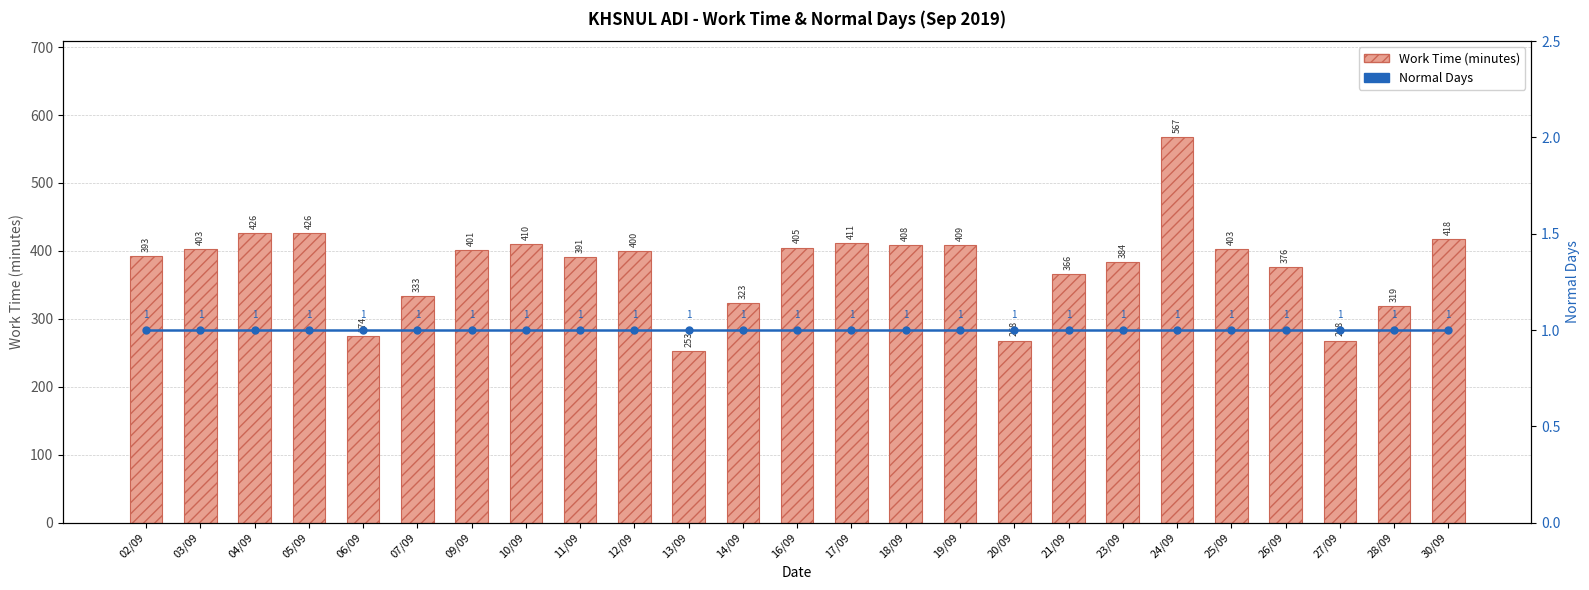

Is the value of Normal Days at 23/09 greater than the value of Work Time (minutes) at 04/09?

No